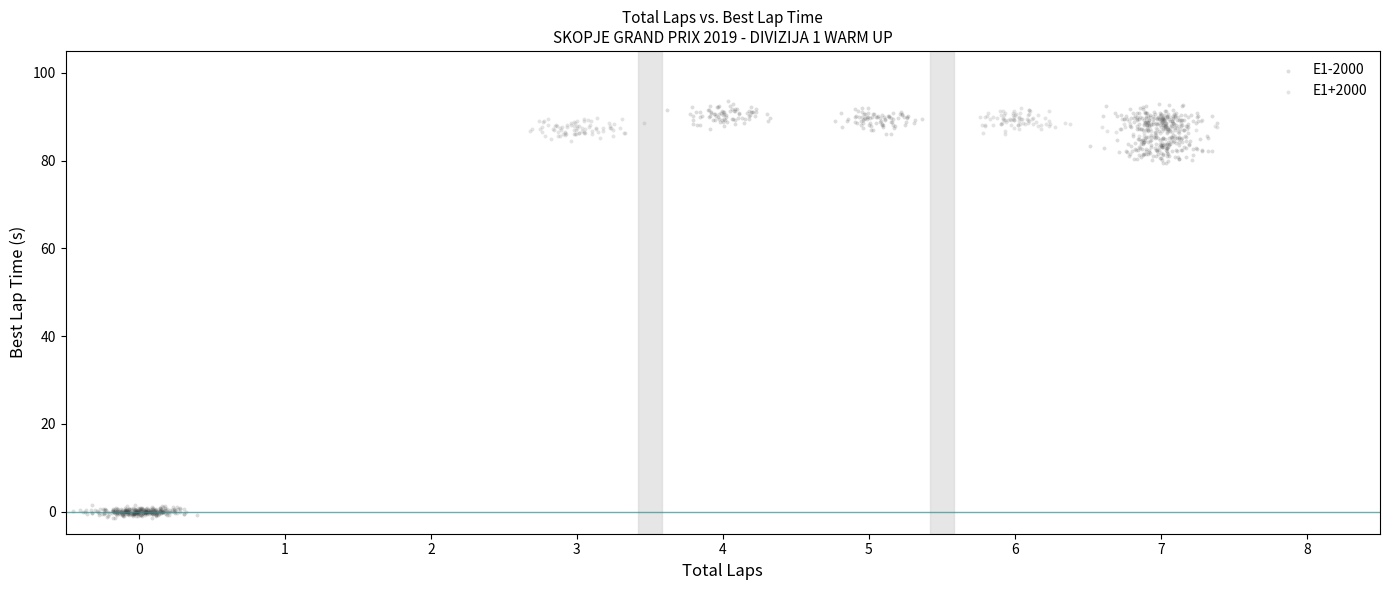

Which series has the widest spread of Y values?

E1-2000